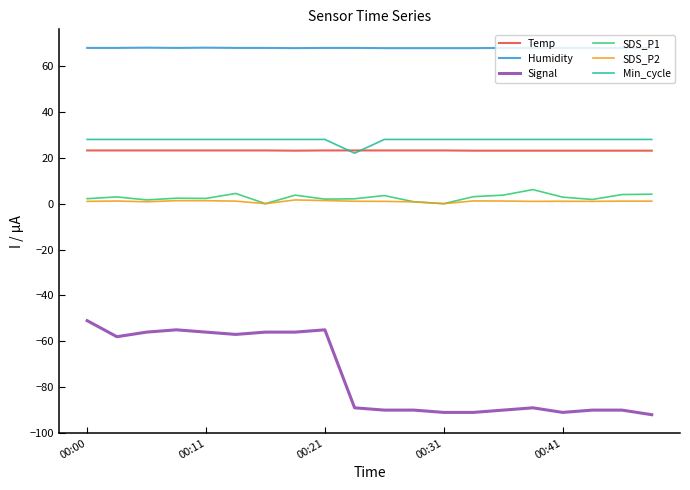

Which series has the largest total across all categories?

Humidity